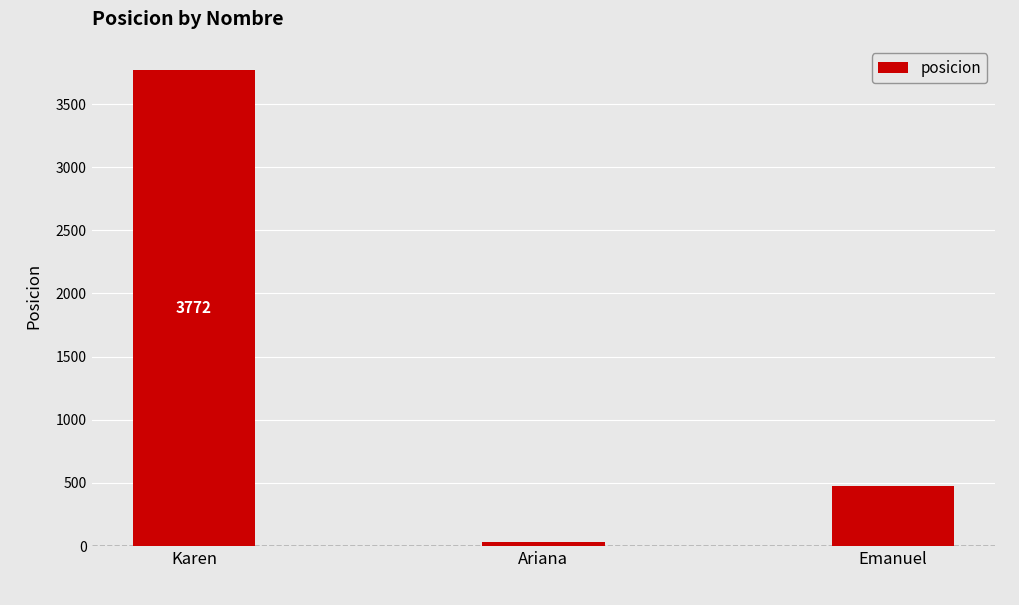

Reading left to right, extract all data points from this chart.

3772	30	474